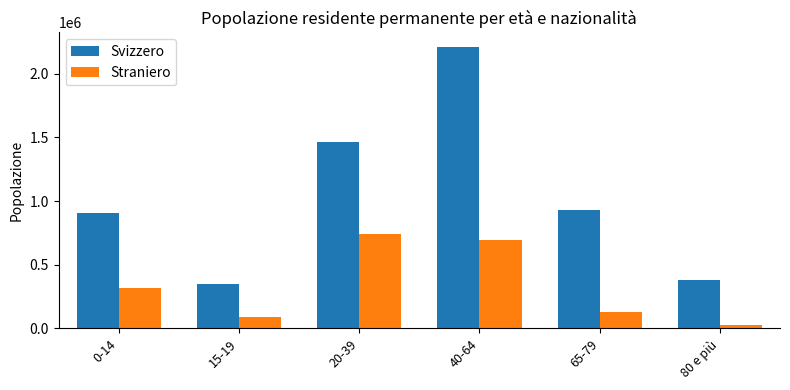

What is the value of the Straniero bar at the 6th from the left?

29617